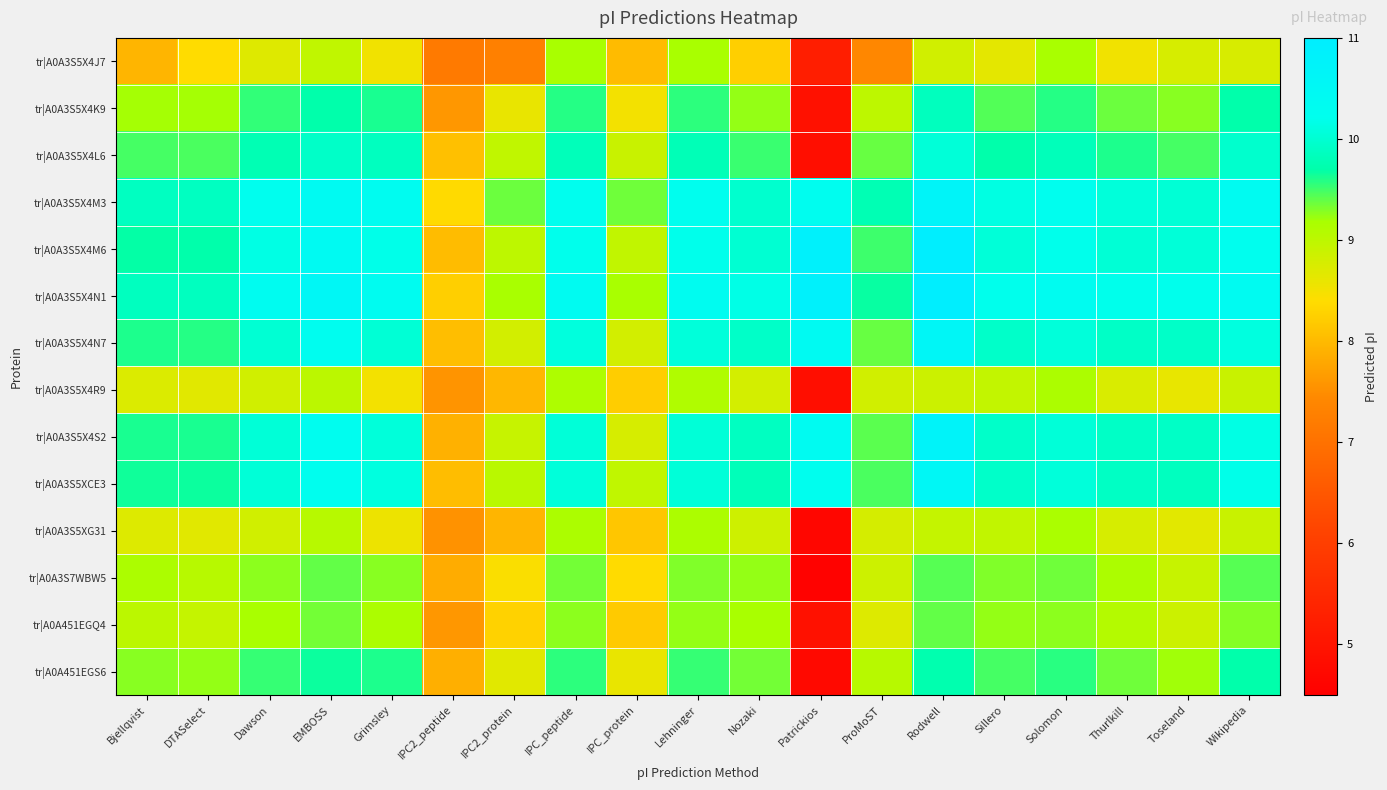

Reading left to right, what are all the values shown in this chart?

tr|A0A3S5X4J7: Bjellqvist=8.0	DTASelect=8.4	Dawson=8.7	EMBOSS=9.0	Grimsley=8.5	IPC2_peptide=7.2	IPC2_protein=7.3	IPC_peptide=9.2	IPC_protein=8.0	Lehninger=9.2	Nozaki=8.2	Patrickios=5.2	ProMoST=7.4	Rodwell=8.8	Sillero=8.6	Solomon=9.2	Thurlkill=8.5	Toseland=8.8	Wikipedia=8.8
tr|A0A3S5X4K9: Bjellqvist=9.2	DTASelect=9.2	Dawson=9.5	EMBOSS=9.7	Grimsley=9.6	IPC2_peptide=7.6	IPC2_protein=8.6	IPC_peptide=9.6	IPC_protein=8.5	Lehninger=9.6	Nozaki=9.2	Patrickios=4.9	ProMoST=9.0	Rodwell=9.9	Sillero=9.4	Solomon=9.6	Thurlkill=9.4	Toseland=9.3	Wikipedia=9.7
tr|A0A3S5X4L6: Bjellqvist=9.5	DTASelect=9.5	Dawson=9.8	EMBOSS=9.9	Grimsley=9.9	IPC2_peptide=8.1	IPC2_protein=9.0	IPC_peptide=9.8	IPC_protein=8.9	Lehninger=9.8	Nozaki=9.5	Patrickios=4.9	ProMoST=9.4	Rodwell=10.1	Sillero=9.7	Solomon=9.8	Thurlkill=9.6	Toseland=9.5	Wikipedia=10.0
tr|A0A3S5X4M3: Bjellqvist=9.9	DTASelect=9.9	Dawson=10.2	EMBOSS=10.4	Grimsley=10.3	IPC2_peptide=8.4	IPC2_protein=9.4	IPC_peptide=10.2	IPC_protein=9.4	Lehninger=10.2	Nozaki=10.0	Patrickios=10.3	ProMoST=9.8	Rodwell=10.7	Sillero=10.1	Solomon=10.2	Thurlkill=10.1	Toseland=10.0	Wikipedia=10.4
tr|A0A3S5X4M6: Bjellqvist=9.7	DTASelect=9.7	Dawson=10.1	EMBOSS=10.4	Grimsley=10.2	IPC2_peptide=8.0	IPC2_protein=9.0	IPC_peptide=10.2	IPC_protein=9.0	Lehninger=10.2	Nozaki=10.0	Patrickios=10.8	ProMoST=9.5	Rodwell=11.0	Sillero=10.1	Solomon=10.2	Thurlkill=10.0	Toseland=10.1	Wikipedia=10.2
tr|A0A3S5X4N1: Bjellqvist=9.9	DTASelect=9.9	Dawson=10.3	EMBOSS=10.6	Grimsley=10.3	IPC2_peptide=8.2	IPC2_protein=9.2	IPC_peptide=10.4	IPC_protein=9.2	Lehninger=10.3	Nozaki=10.2	Patrickios=10.8	ProMoST=9.7	Rodwell=11.0	Sillero=10.2	Solomon=10.3	Thurlkill=10.2	Toseland=10.2	Wikipedia=10.4
tr|A0A3S5X4N7: Bjellqvist=9.6	DTASelect=9.6	Dawson=10.0	EMBOSS=10.3	Grimsley=10.0	IPC2_peptide=8.1	IPC2_protein=8.8	IPC_peptide=10.1	IPC_protein=8.8	Lehninger=10.1	Nozaki=9.9	Patrickios=10.4	ProMoST=9.4	Rodwell=10.6	Sillero=9.9	Solomon=10.1	Thurlkill=9.9	Toseland=9.9	Wikipedia=10.1
tr|A0A3S5X4R9: Bjellqvist=8.7	DTASelect=8.7	Dawson=8.8	EMBOSS=9.0	Grimsley=8.5	IPC2_peptide=7.6	IPC2_protein=8.0	IPC_peptide=9.1	IPC_protein=8.2	Lehninger=9.1	Nozaki=8.8	Patrickios=4.9	ProMoST=8.8	Rodwell=8.9	Sillero=8.9	Solomon=9.2	Thurlkill=8.7	Toseland=8.6	Wikipedia=8.9
tr|A0A3S5X4S2: Bjellqvist=9.6	DTASelect=9.6	Dawson=10.0	EMBOSS=10.3	Grimsley=10.1	IPC2_peptide=7.9	IPC2_protein=8.9	IPC_peptide=10.1	IPC_protein=8.8	Lehninger=10.0	Nozaki=9.9	Patrickios=10.4	ProMoST=9.4	Rodwell=10.7	Sillero=9.9	Solomon=10.1	Thurlkill=9.9	Toseland=9.9	Wikipedia=10.1
tr|A0A3S5XCE3: Bjellqvist=9.6	DTASelect=9.7	Dawson=10.0	EMBOSS=10.2	Grimsley=10.1	IPC2_peptide=8.0	IPC2_protein=9.0	IPC_peptide=10.1	IPC_protein=9.0	Lehninger=10.1	Nozaki=9.8	Patrickios=10.2	ProMoST=9.5	Rodwell=10.6	Sillero=9.9	Solomon=10.1	Thurlkill=9.9	Toseland=9.9	Wikipedia=10.2
tr|A0A3S5XG31: Bjellqvist=8.7	DTASelect=8.7	Dawson=8.8	EMBOSS=9.0	Grimsley=8.6	IPC2_peptide=7.5	IPC2_protein=8.0	IPC_peptide=9.2	IPC_protein=8.1	Lehninger=9.2	Nozaki=8.8	Patrickios=4.7	ProMoST=8.8	Rodwell=8.9	Sillero=9.0	Solomon=9.2	Thurlkill=8.8	Toseland=8.7	Wikipedia=8.9
tr|A0A3S7WBW5: Bjellqvist=9.2	DTASelect=9.0	Dawson=9.3	EMBOSS=9.4	Grimsley=9.3	IPC2_peptide=7.8	IPC2_protein=8.4	IPC_peptide=9.3	IPC_protein=8.4	Lehninger=9.3	Nozaki=9.2	Patrickios=4.6	ProMoST=8.9	Rodwell=9.4	Sillero=9.3	Solomon=9.4	Thurlkill=9.2	Toseland=8.9	Wikipedia=9.4
tr|A0A451EGQ4: Bjellqvist=9.0	DTASelect=8.9	Dawson=9.2	EMBOSS=9.3	Grimsley=9.2	IPC2_peptide=7.6	IPC2_protein=8.3	IPC_peptide=9.3	IPC_protein=8.2	Lehninger=9.2	Nozaki=9.2	Patrickios=4.9	ProMoST=8.7	Rodwell=9.4	Sillero=9.2	Solomon=9.3	Thurlkill=9.1	Toseland=8.9	Wikipedia=9.3
tr|A0A451EGS6: Bjellqvist=9.3	DTASelect=9.2	Dawson=9.5	EMBOSS=9.7	Grimsley=9.6	IPC2_peptide=7.9	IPC2_protein=8.7	IPC_peptide=9.6	IPC_protein=8.6	Lehninger=9.5	Nozaki=9.3	Patrickios=4.7	ProMoST=9.0	Rodwell=9.7	Sillero=9.5	Solomon=9.6	Thurlkill=9.4	Toseland=9.2	Wikipedia=9.7